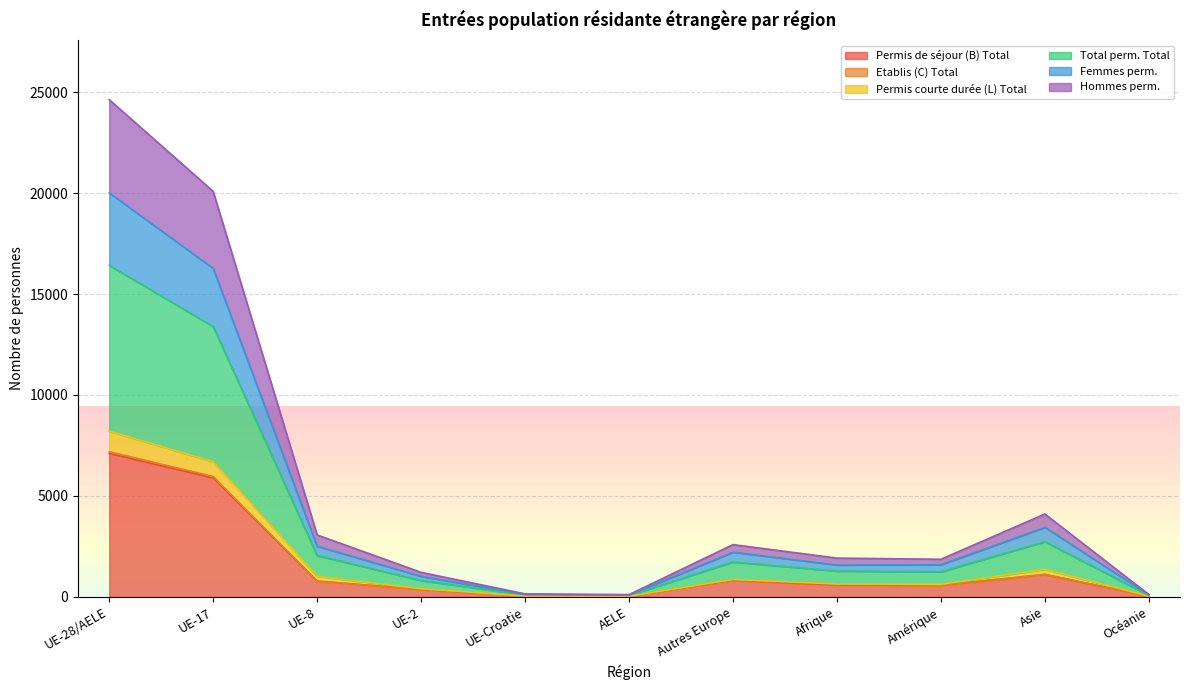

Where is the first local minimum for Permis de séjour (B) Total?

AELE